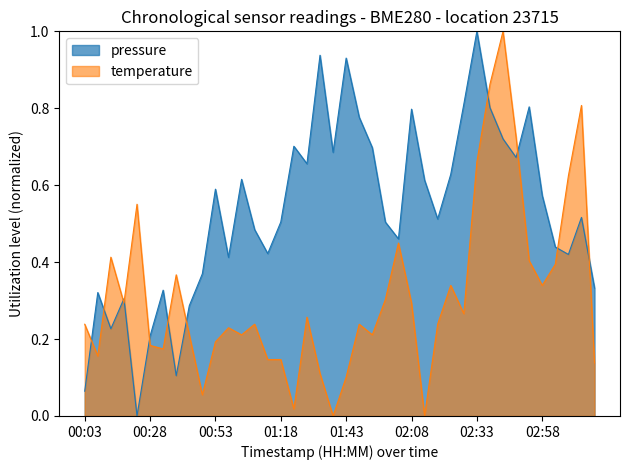

At which category does the chart reach its peak across all series?

02:33